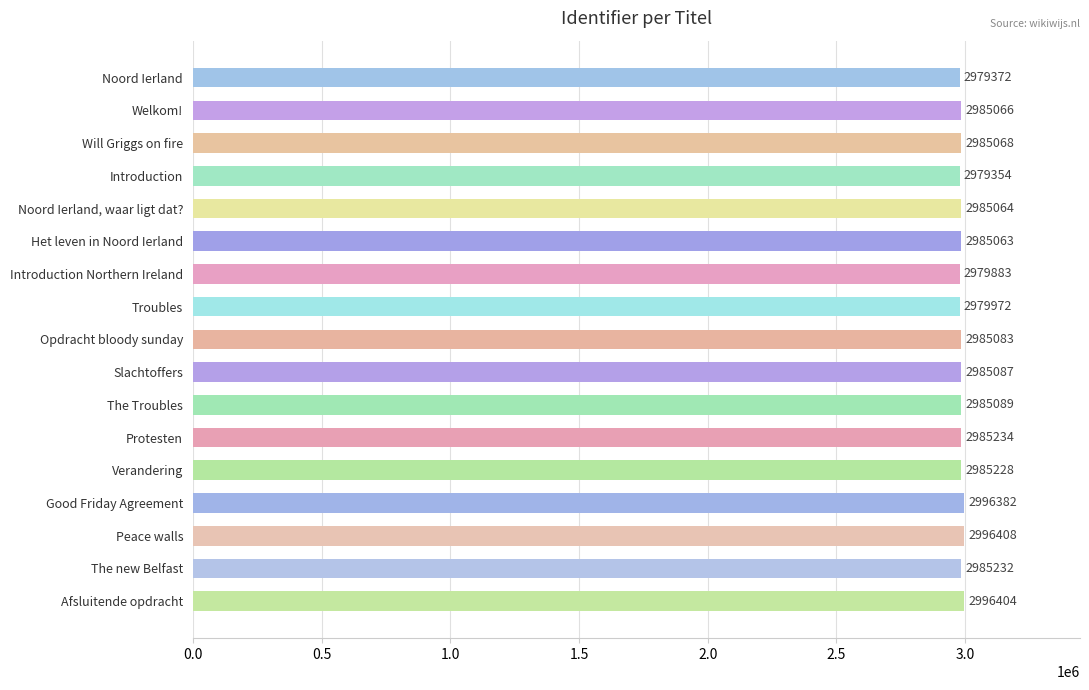

Reading top to bottom, what are all the values shown in this chart?

2979372	2985066	2985068	2979354	2985064	2985063	2979883	2979972	2985083	2985087	2985089	2985234	2985228	2996382	2996408	2985232	2996404